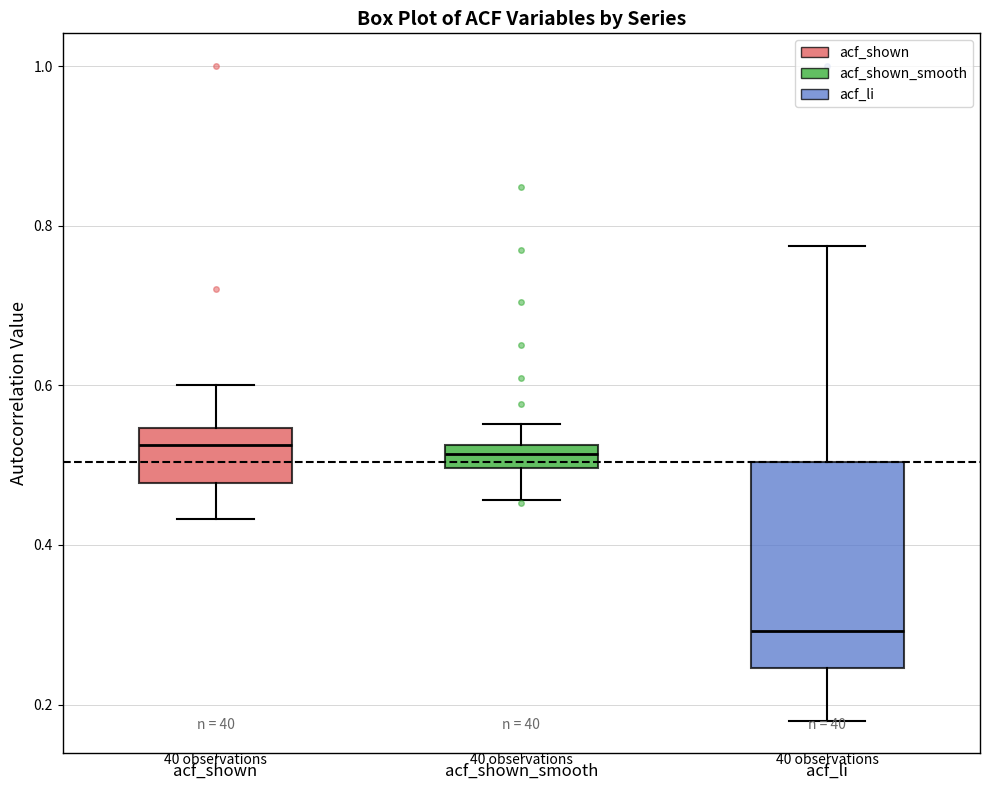

Where does the lower whisker of the box for acf_shown end on the y-axis? The values are not printed on the chart, so give them approximately, as read against the axis.

0.44